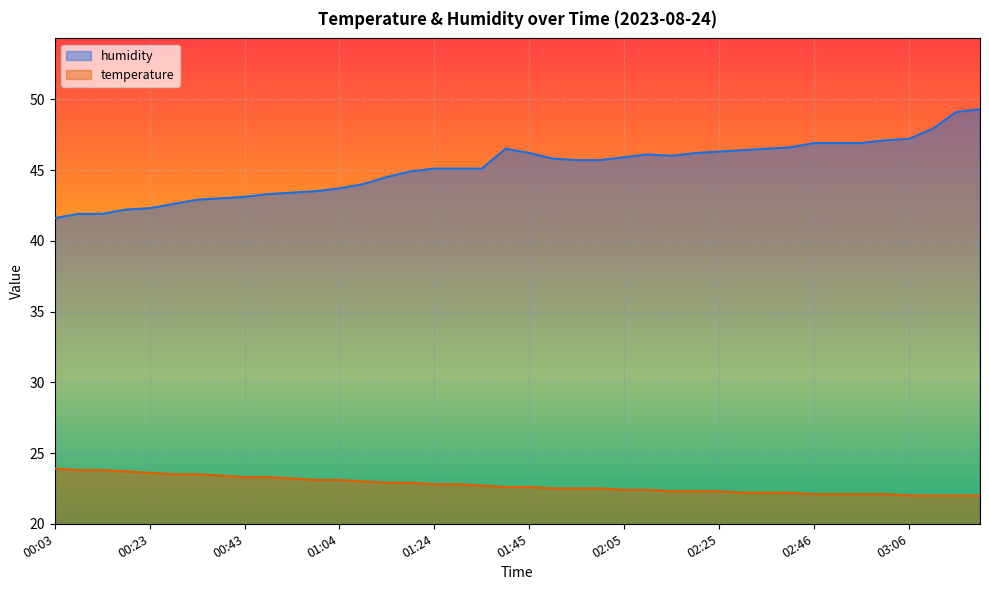

True or false: temperature and humidity intersect in this chart.

False